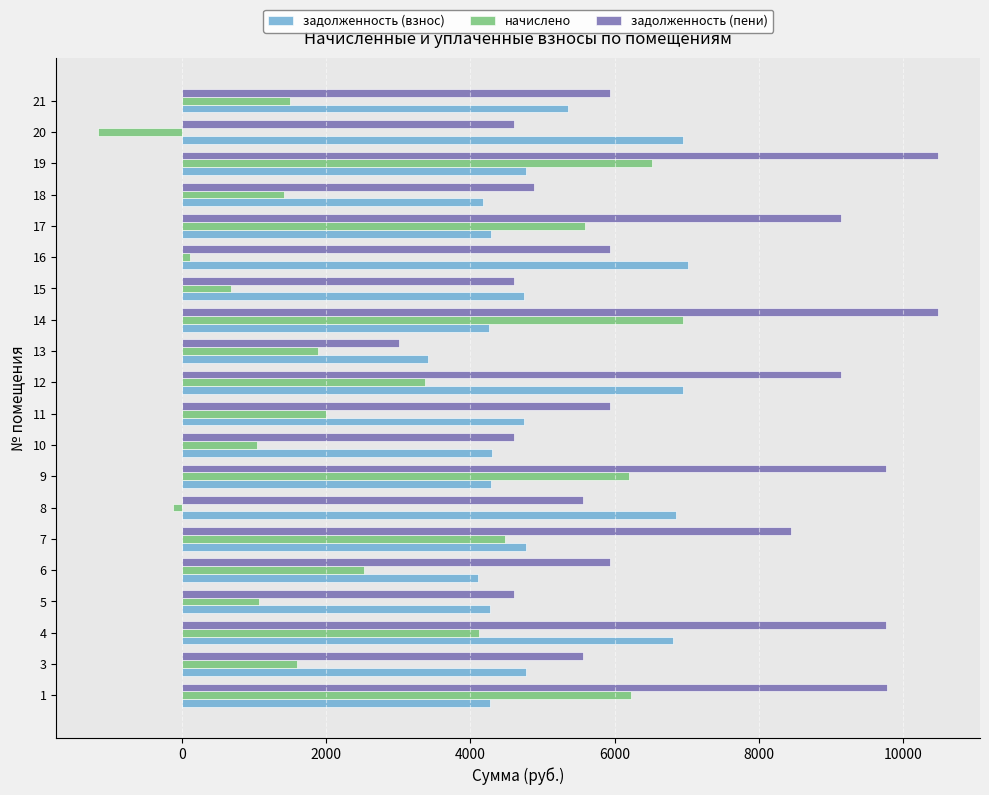

List the series in order of their overall mean, highest first.

задолженность (пени), задолженность (взнос), начислено